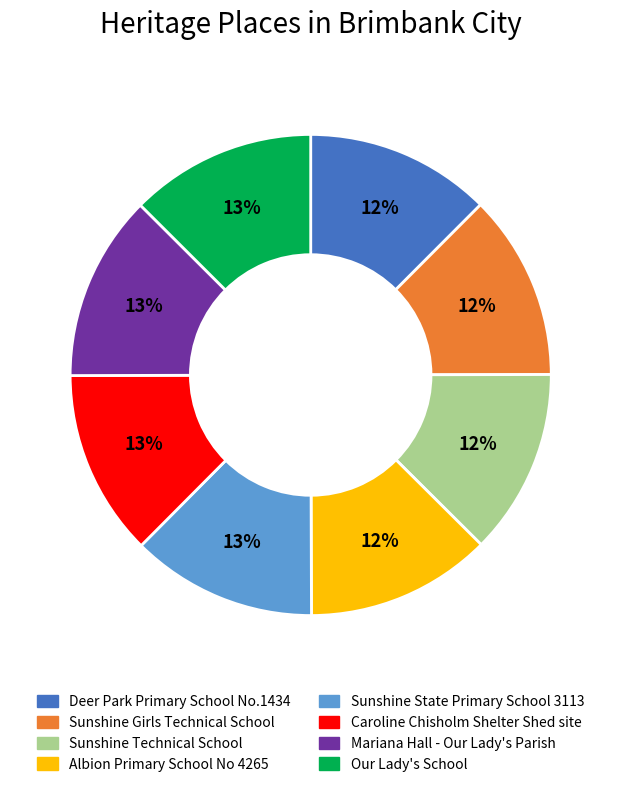

How many slices are in this pie chart?

8